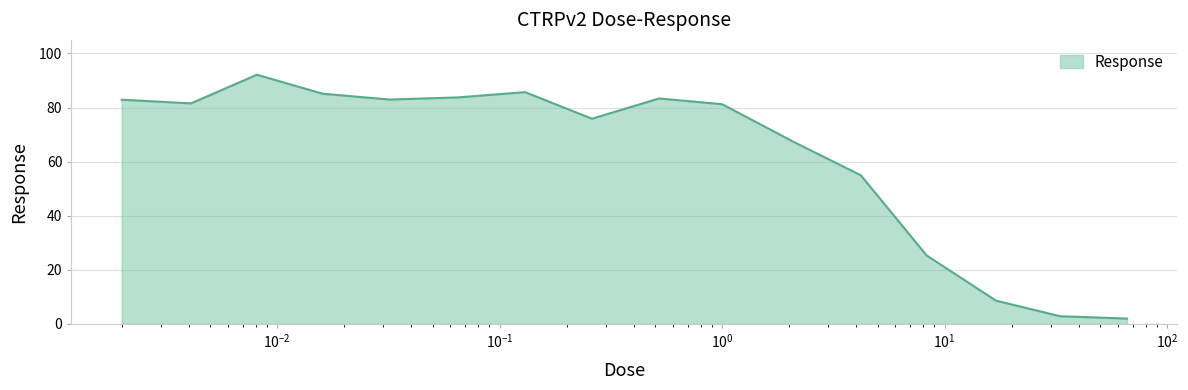

What is the difference between the maximum and minimum values?

90.1